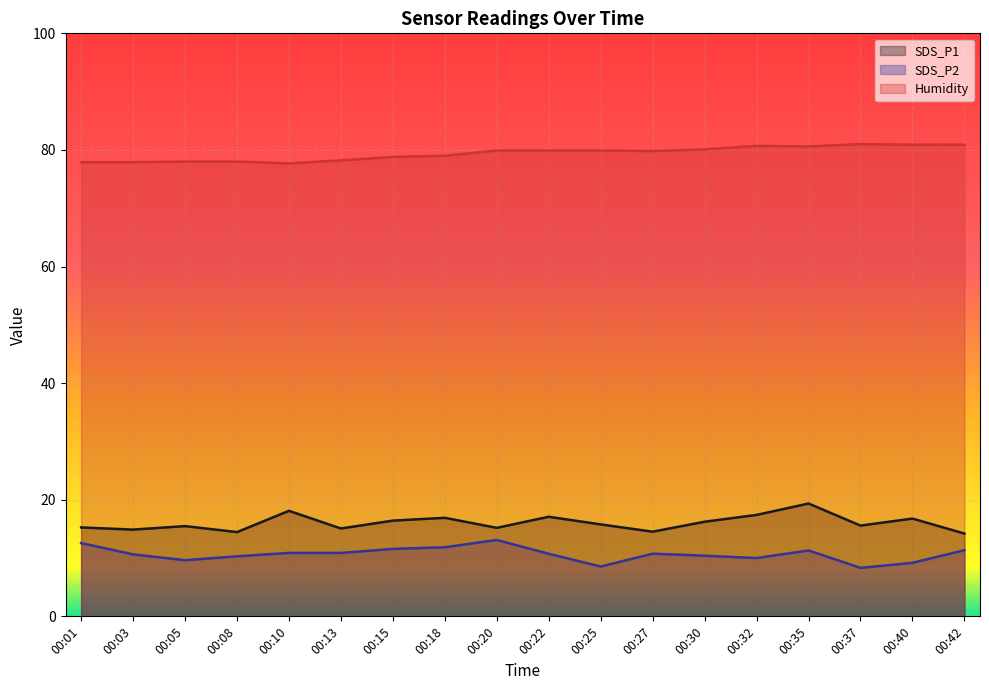

True or false: SDS_P2 has a value of 12.6 at 00:01.

True